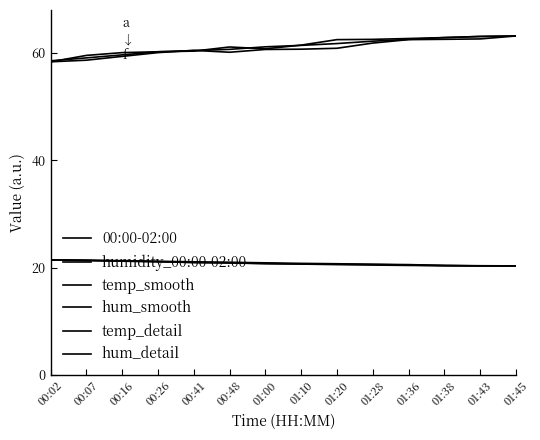

Reading left to right, what are all the values shown in this chart?

00:00-02:00: 00:02=21.4	00:07=21.4	00:16=21.3	00:26=21.2	00:41=21.1	00:48=21.0	01:00=20.9	01:10=20.8	01:20=20.7	01:28=20.6	01:36=20.6	01:38=20.4	01:43=20.4	01:45=20.3
humidity_00:00-02:00: 00:02=58.4	00:07=58.6	00:16=59.4	00:26=60.1	00:41=60.5	00:48=60.1	01:00=60.6	01:10=60.7	01:20=60.9	01:28=61.8	01:36=62.5	01:38=62.5	01:43=62.6	01:45=63.2
temp_smooth: 00:02=21.4	00:07=21.3	00:16=21.2	00:26=21.1	00:41=21.0	00:48=20.9	01:00=20.8	01:10=20.7	01:20=20.6	01:28=20.5	01:36=20.4	01:38=20.4	01:43=20.3	01:45=20.3
hum_smooth: 00:02=58.4	00:07=59.5	00:16=60.1	00:26=60.2	00:41=60.3	00:48=61.1	01:00=60.8	01:10=61.5	01:20=62.5	01:28=62.5	01:36=62.7	01:38=62.9	01:43=63.1	01:45=63.2
temp_detail: 00:02=21.4	00:07=21.4	00:16=21.3	00:26=21.1	00:41=20.9	00:48=20.9	01:00=20.8	01:10=20.7	01:20=20.7	01:28=20.6	01:36=20.5	01:38=20.4	01:43=20.3	01:45=20.3
hum_detail: 00:02=58.5	00:07=59.1	00:16=59.6	00:26=60.2	00:41=60.4	00:48=60.7	01:00=61.1	01:10=61.4	01:20=61.8	01:28=62.2	01:36=62.5	01:38=62.9	01:43=63.1	01:45=63.2